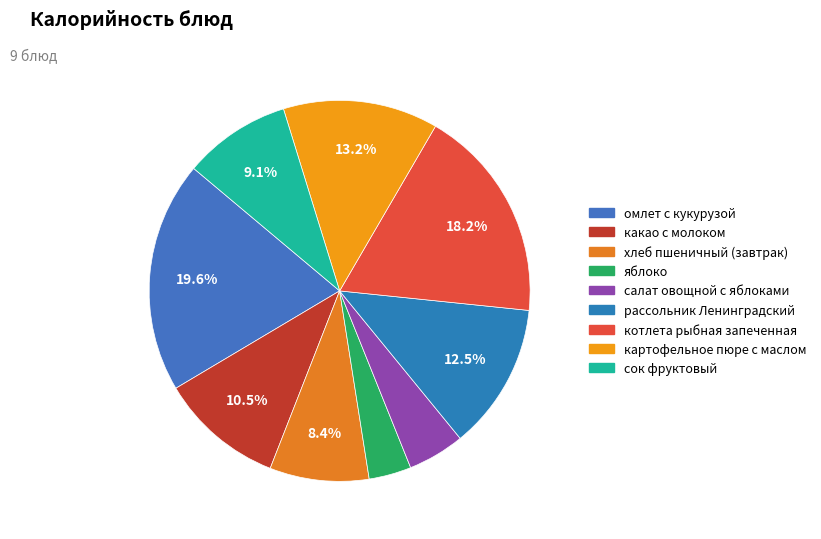

How many segments does this pie chart have?

9